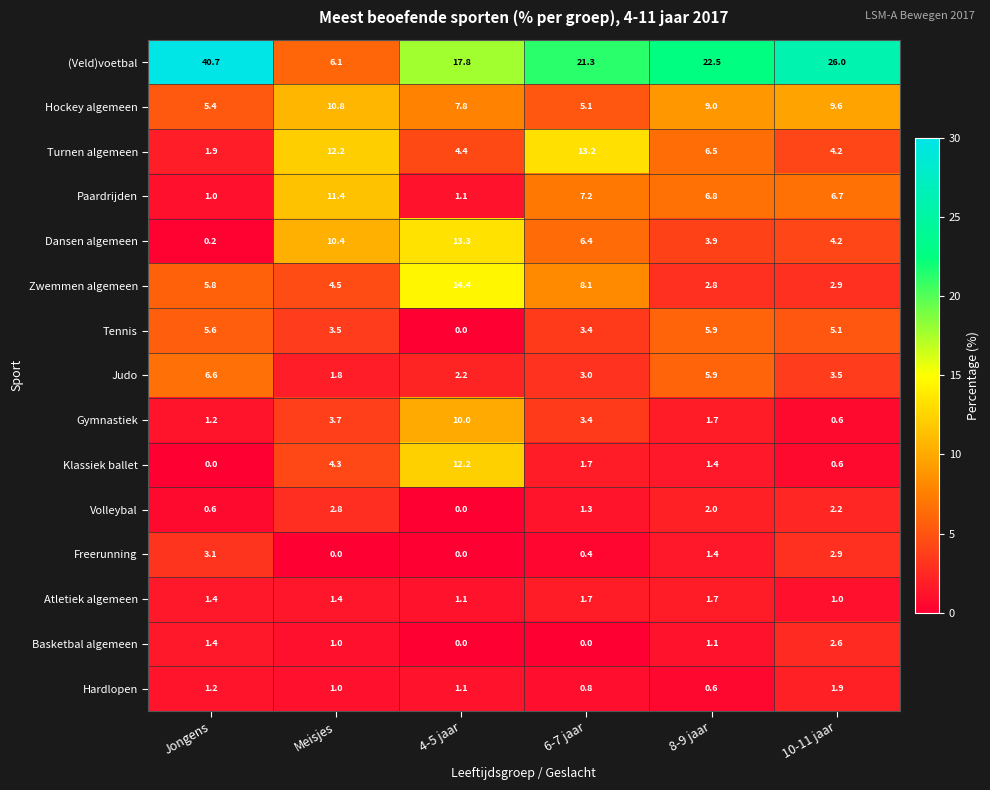

What is the spread (max minus min) of values at Jongens?

40.7